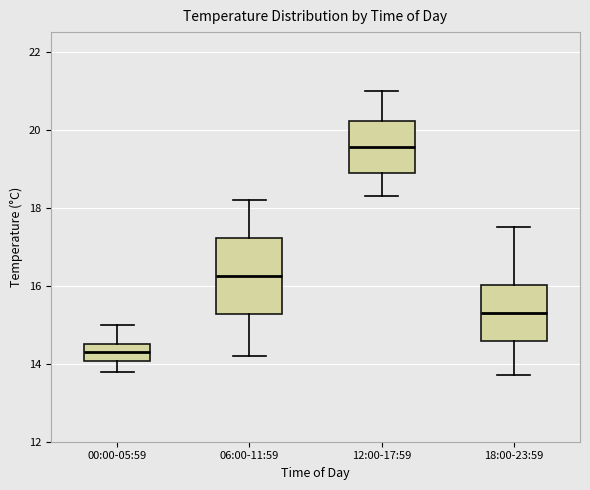

Reading left to right, read every box against the y-axis: the position of its median line, the range the box covers, and the ends of its whiskers. The values are not printed on the chart, so give them approximately, as read against the axis.

00:00-05:59: median 14.4, box 14.0 to 14.6, whiskers 13.8 to 15.0
06:00-11:59: median 16.2, box 15.2 to 17.2, whiskers 14.2 to 18.2
12:00-17:59: median 19.6, box 19.0 to 20.2, whiskers 18.4 to 21.0
18:00-23:59: median 15.4, box 14.6 to 16.0, whiskers 13.8 to 17.6